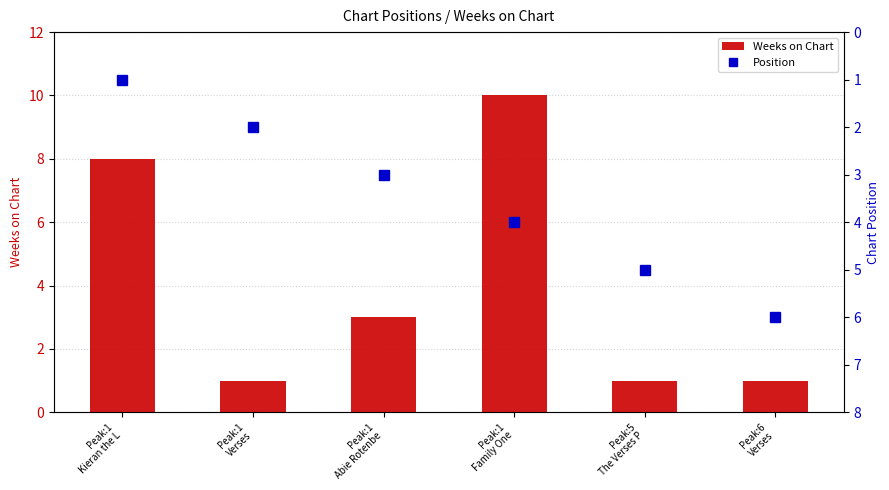

What is the label of the 5th bar from the left?

Peak:5
The Verses P